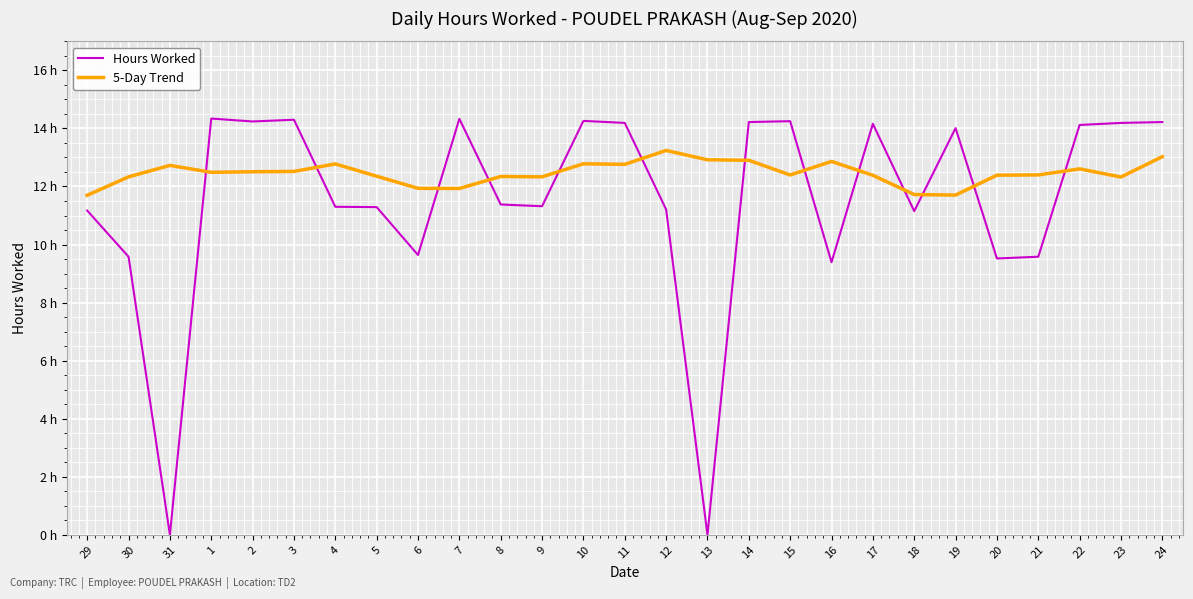

What are all the series names shown in the legend?

Hours Worked, 5-Day Trend